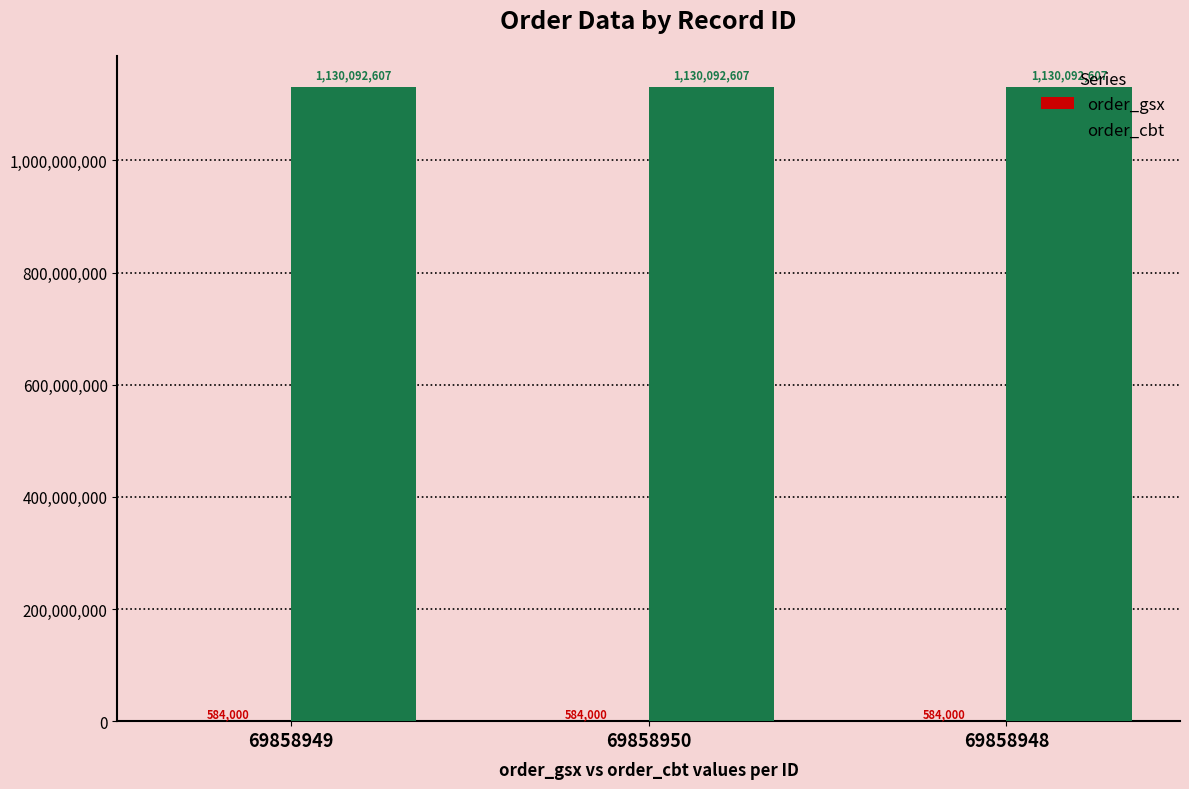

How many series are shown in this chart?

2